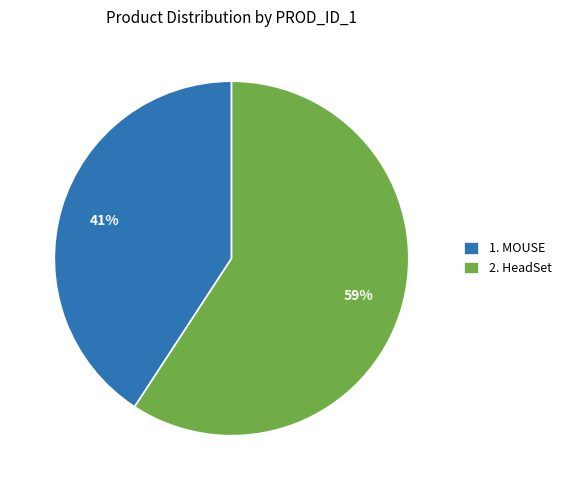

Is the sum of 2. HeadSet and 1. MOUSE greater than half?

Yes